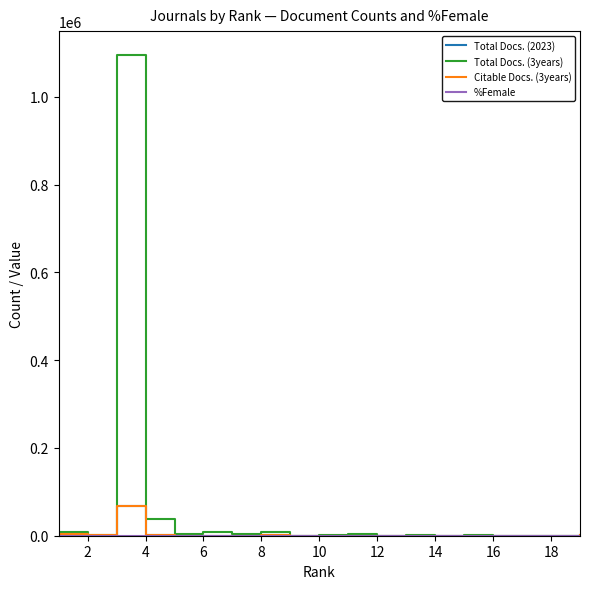

Which series has the largest range (max minus min)?

Total Docs. (3years)